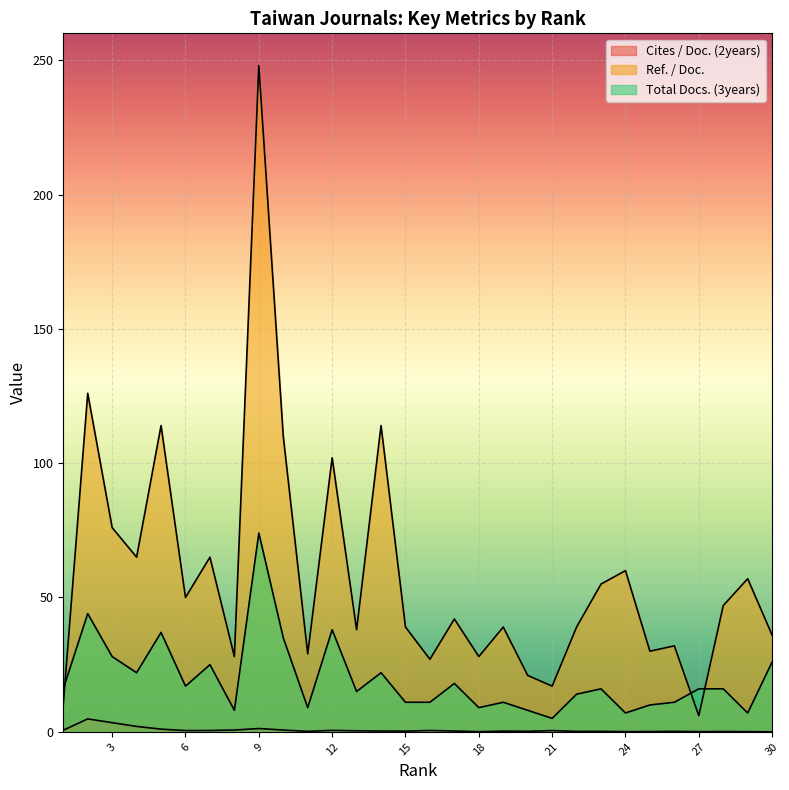

True or false: Total Docs. (3years) and Cites / Doc. (2years) intersect in this chart.

False